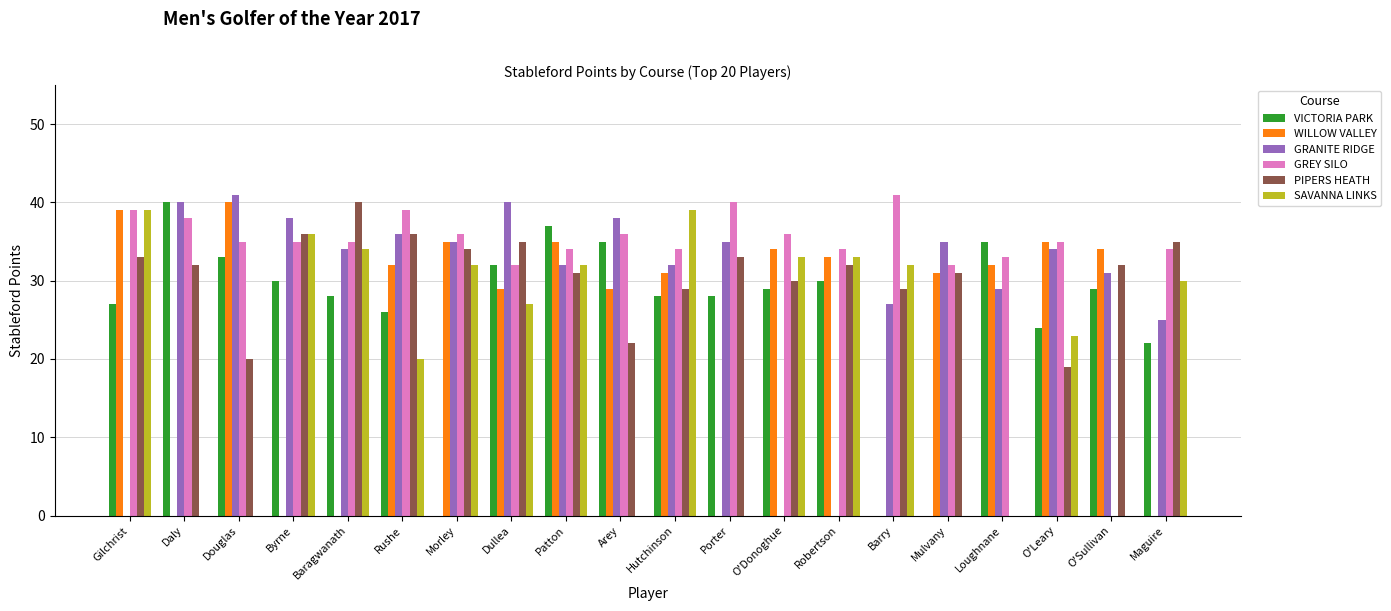

Which category has the highest value in the VICTORIA PARK series?

Daly